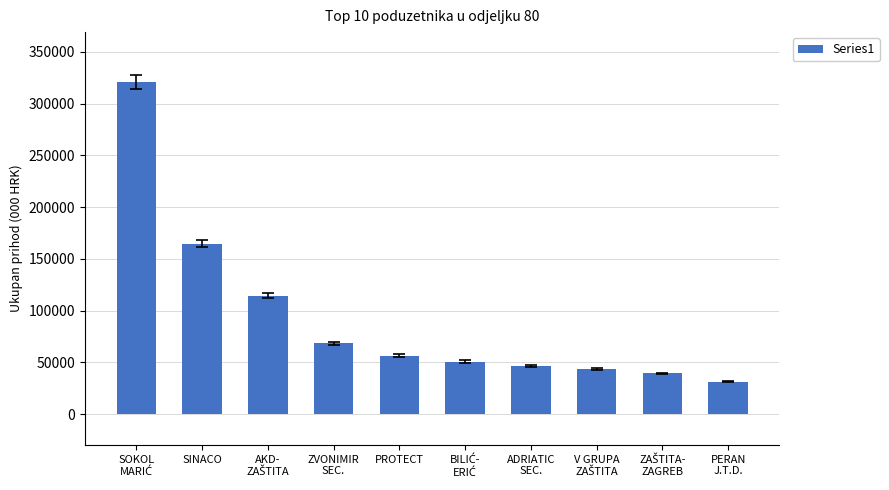

How many bars are there in total?

10